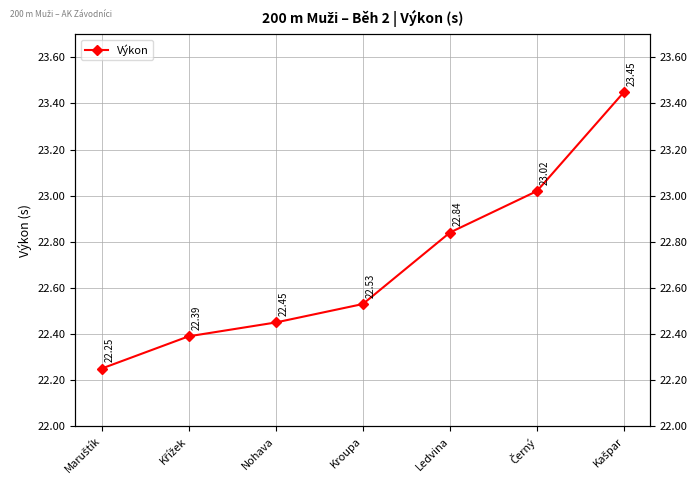

What position from the right is Ledvina?

3